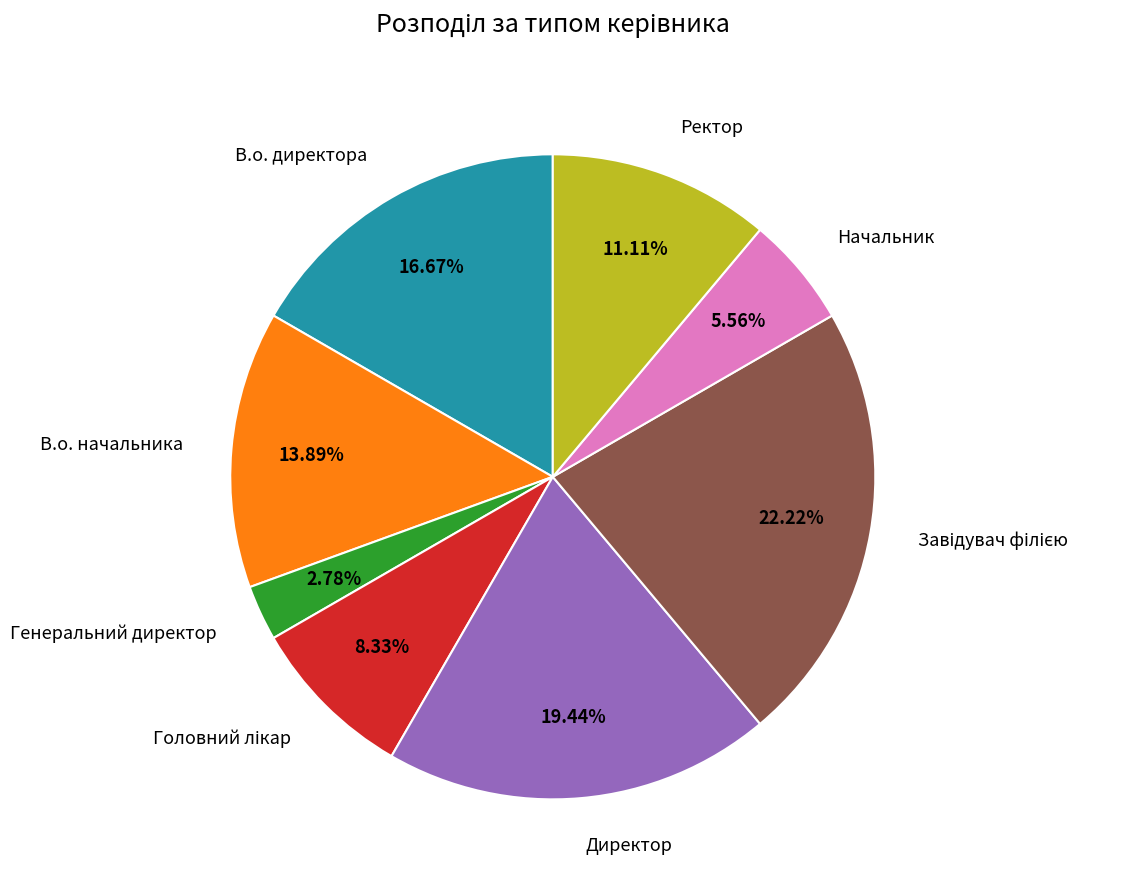

Do В.о. начальника and В.о. директора together represent more than half of the pie?

No